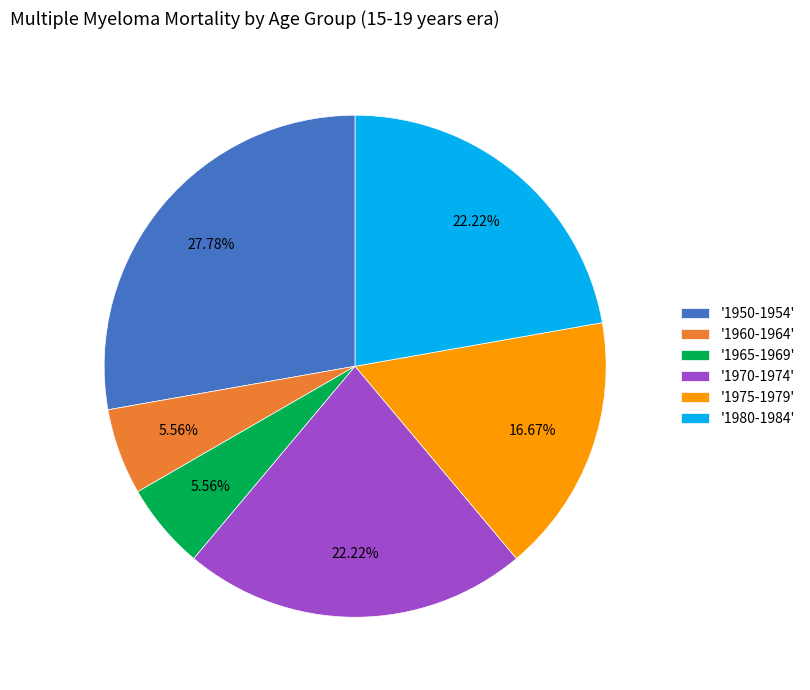

What is the largest slice in the pie chart?

'1950-1954'